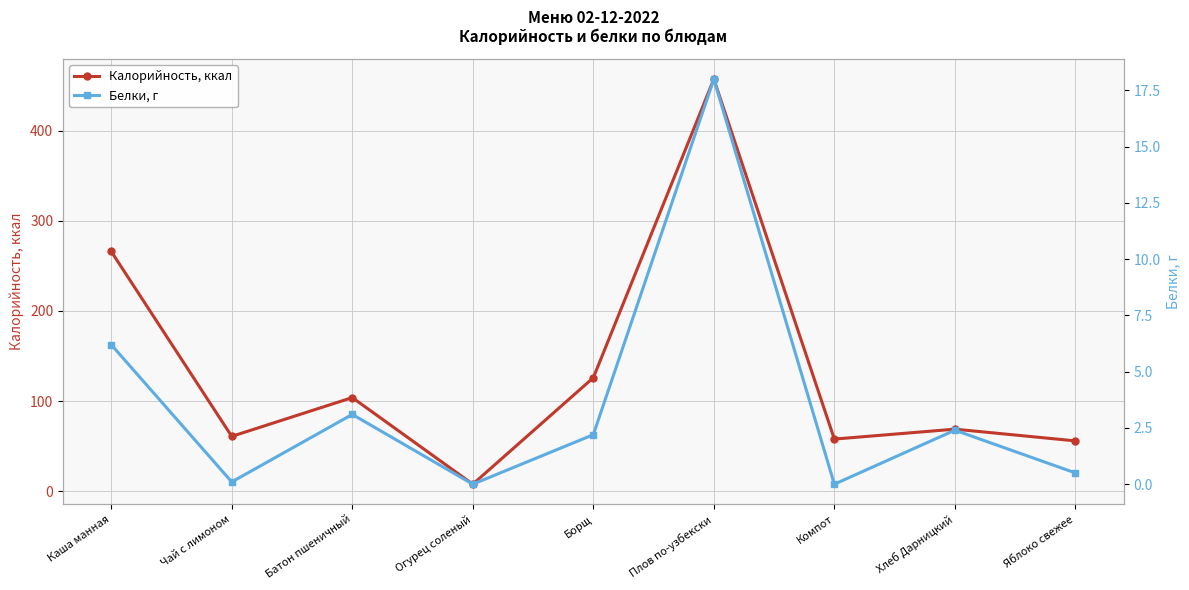

Where is the first local maximum for Белки, г?

Батон пшеничный